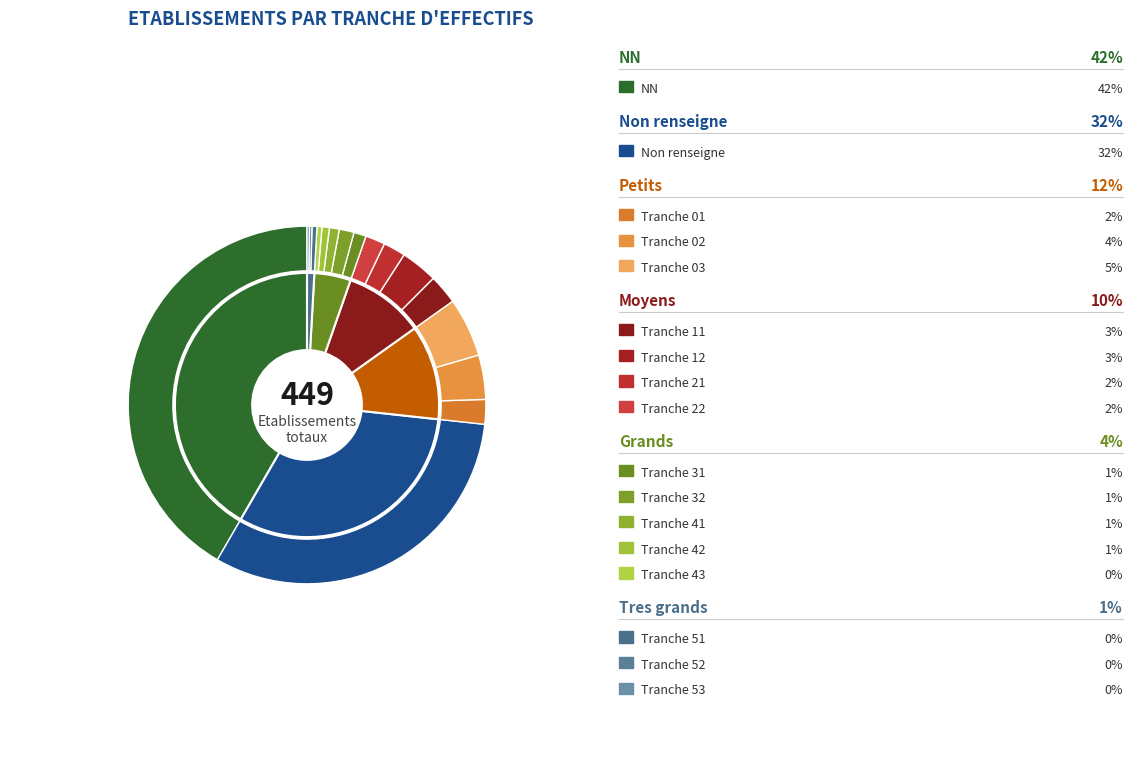

Does 12 represent more than half of the total?

No